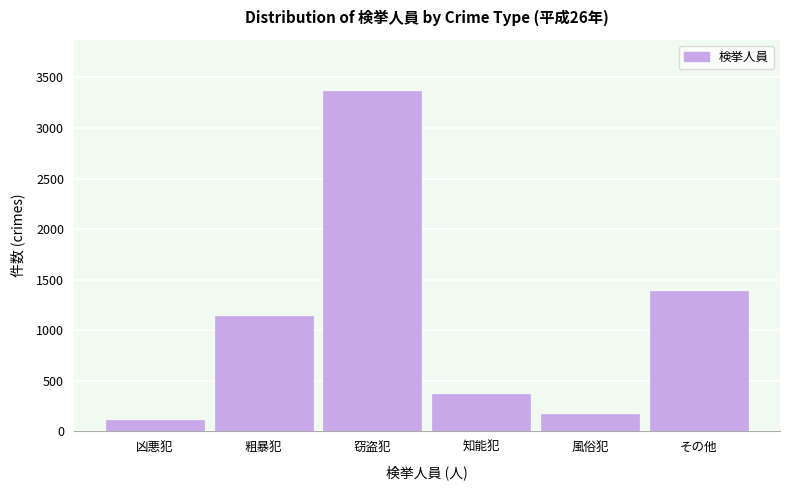

Reading left to right, what are all the values shown in this chart?

凶悪犯=116	粗暴犯=1143	窃盗犯=3365	知能犯=368	風俗犯=175	その他=1385